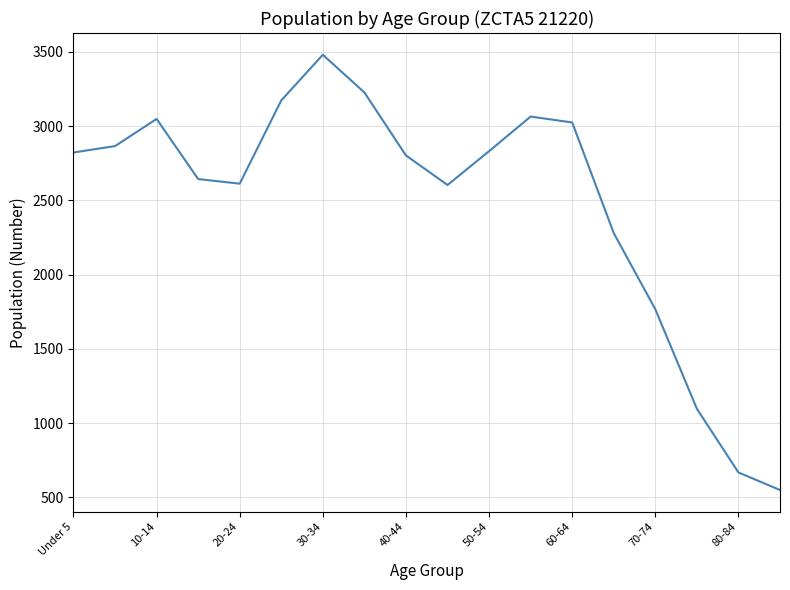

What is the difference between the maximum and minimum values?

2931